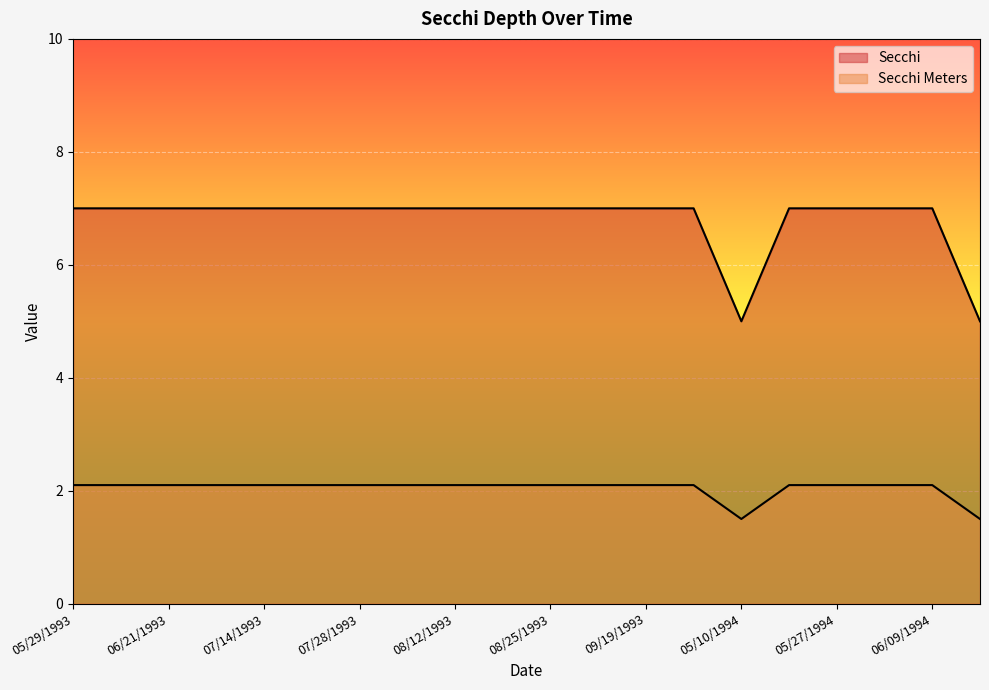

In Secchi, how many points are lower than both neighbors (excluding endpoints)?

1